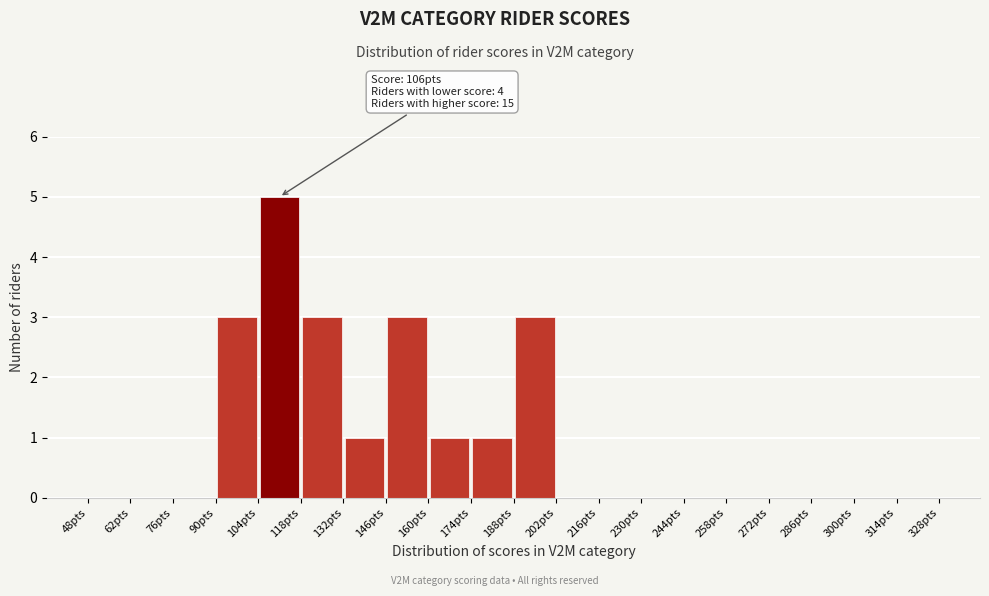

Over which range of the x-axis is the bar tallest?

104 to 118